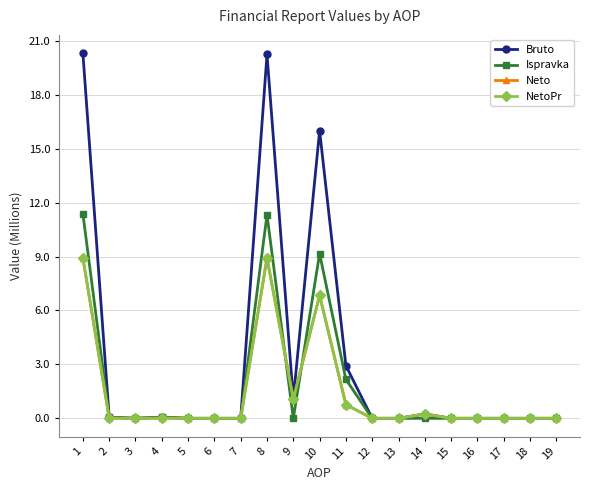

What is the difference between the highest and lowest values at 9?

1.1